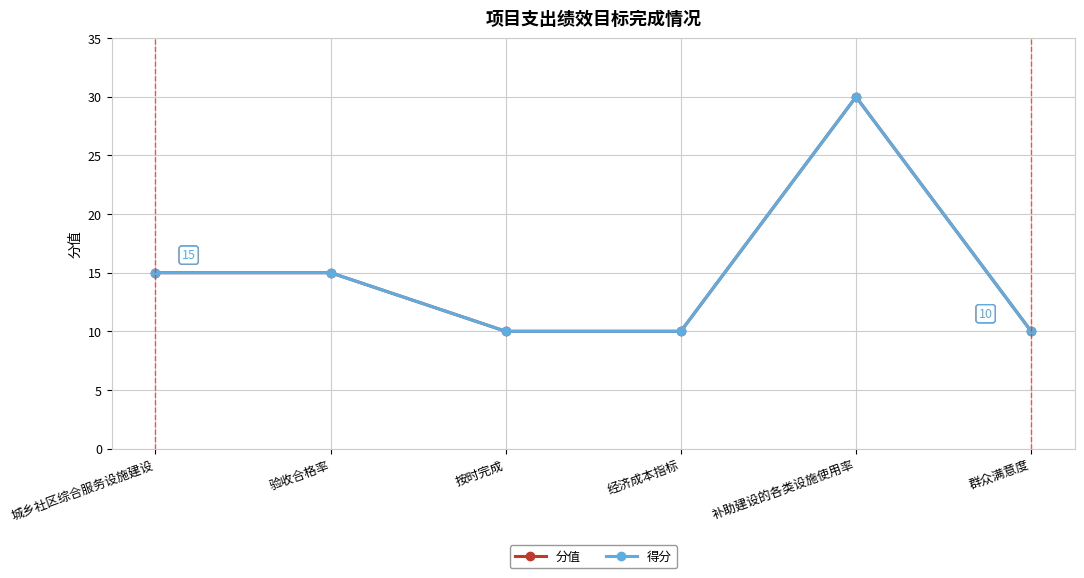

Does the chart have visible grid lines?

Yes